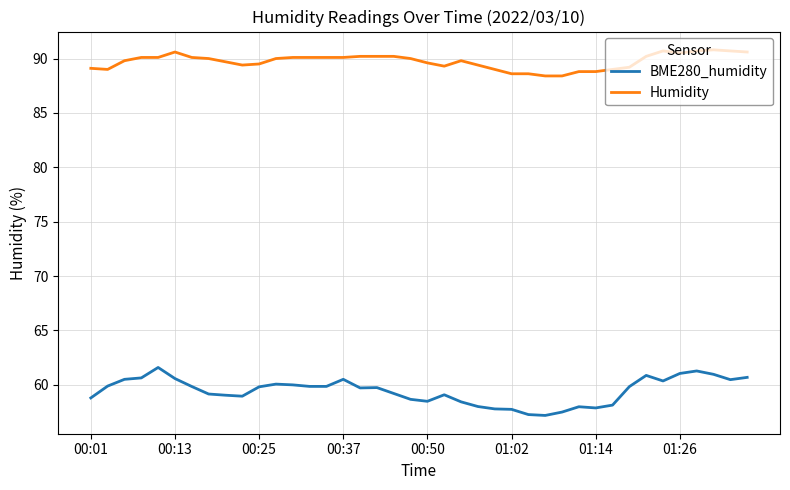

True or false: Humidity and BME280_humidity intersect in this chart.

False